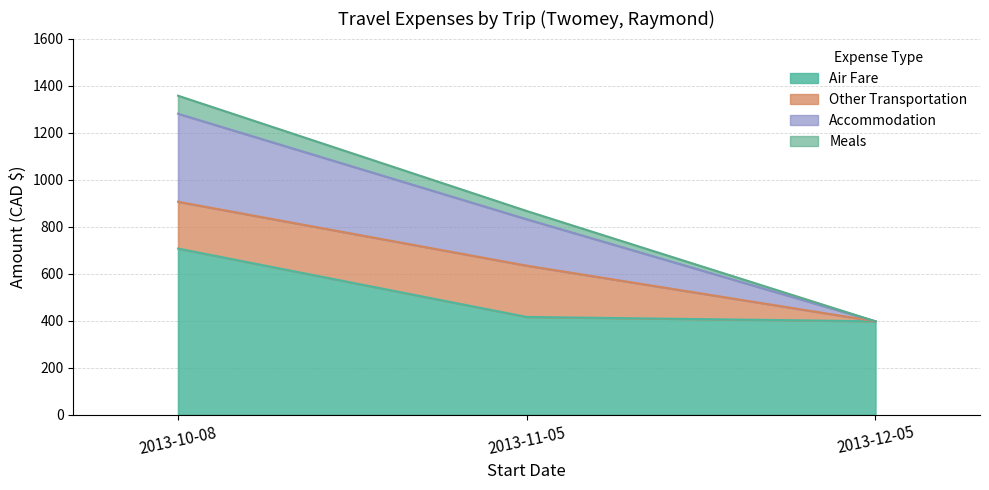

What position from the right is 2013-10-08?

3